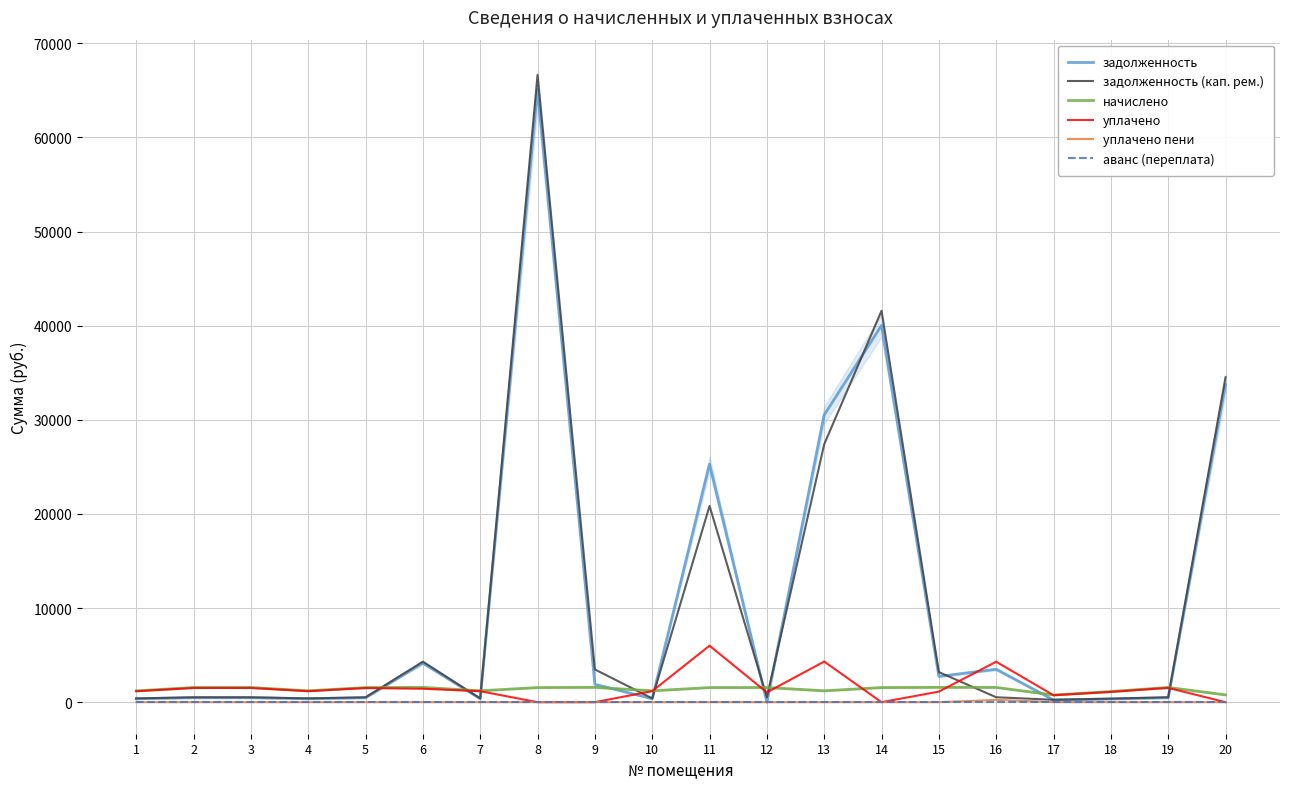

List the labels in order of уплачено пени value, smallest first.

1, 2, 3, 4, 5, 6, 7, 8, 9, 10, 11, 13, 14, 15, 18, 19, 20, 12, 17, 16